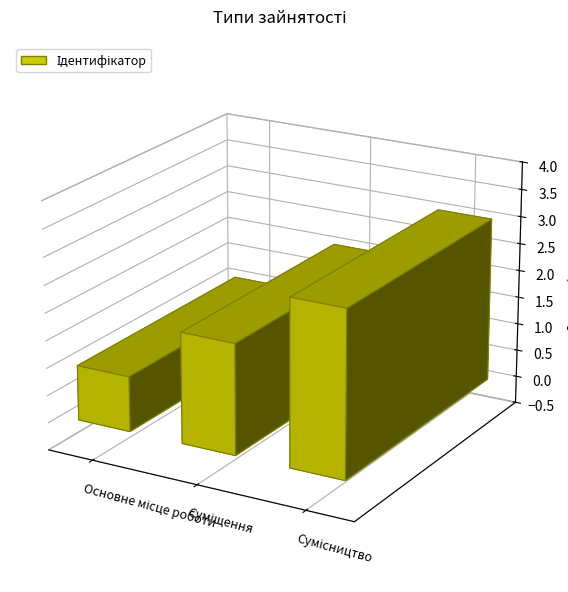

Which category has the highest value across all series?

Сумісництво